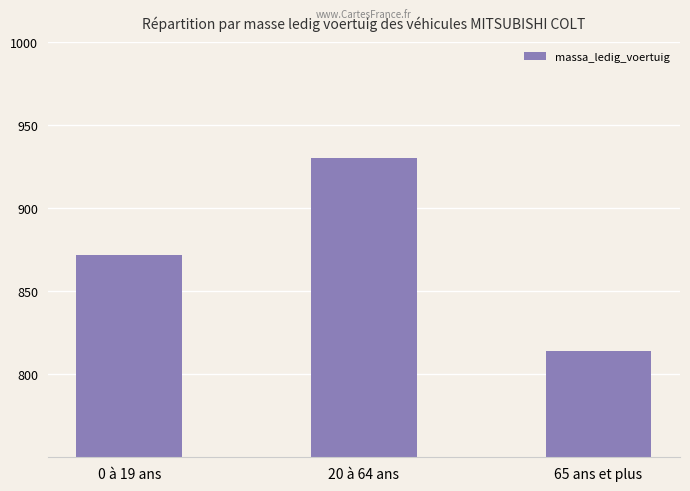

How many values are below 872?

1